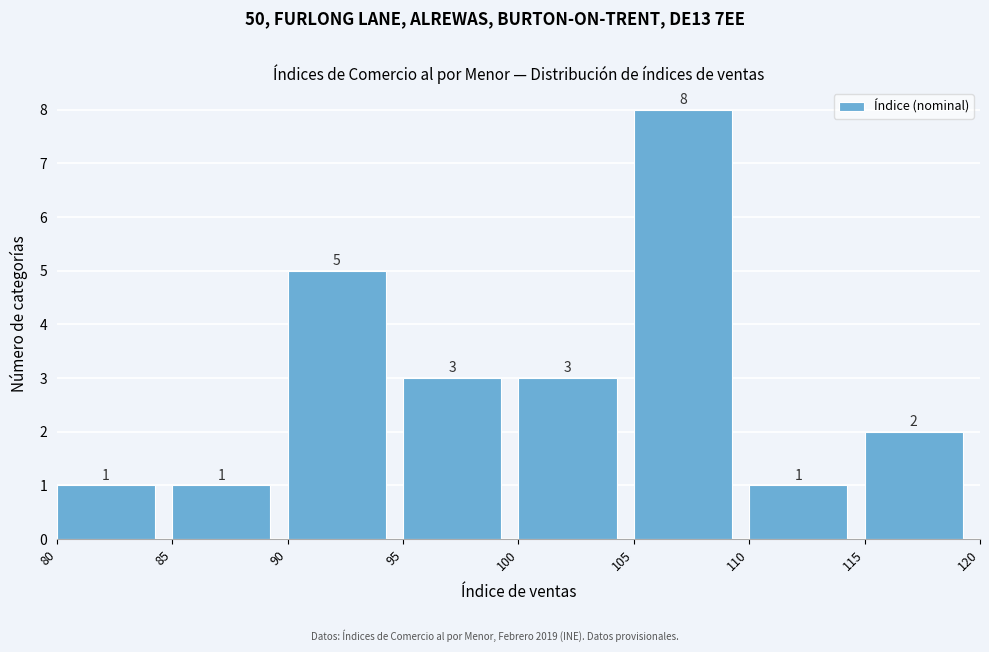

Reading left to right, list every bar in this chart as the range it spans on the x-axis followed by its height.

80 to 85: 1
85 to 90: 1
90 to 95: 5
95 to 100: 3
100 to 105: 3
105 to 110: 8
110 to 115: 1
115 to 120: 2